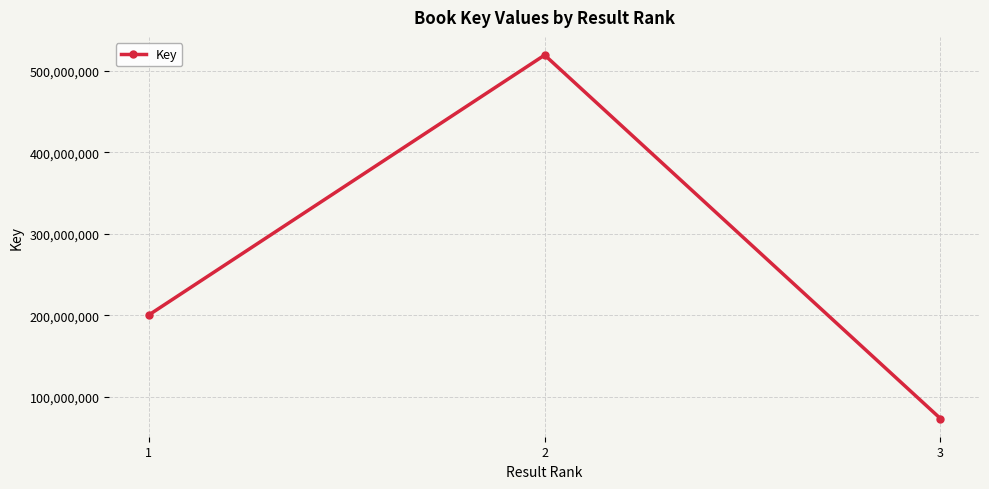

Is it true that the value at 2 is 519182752?

True